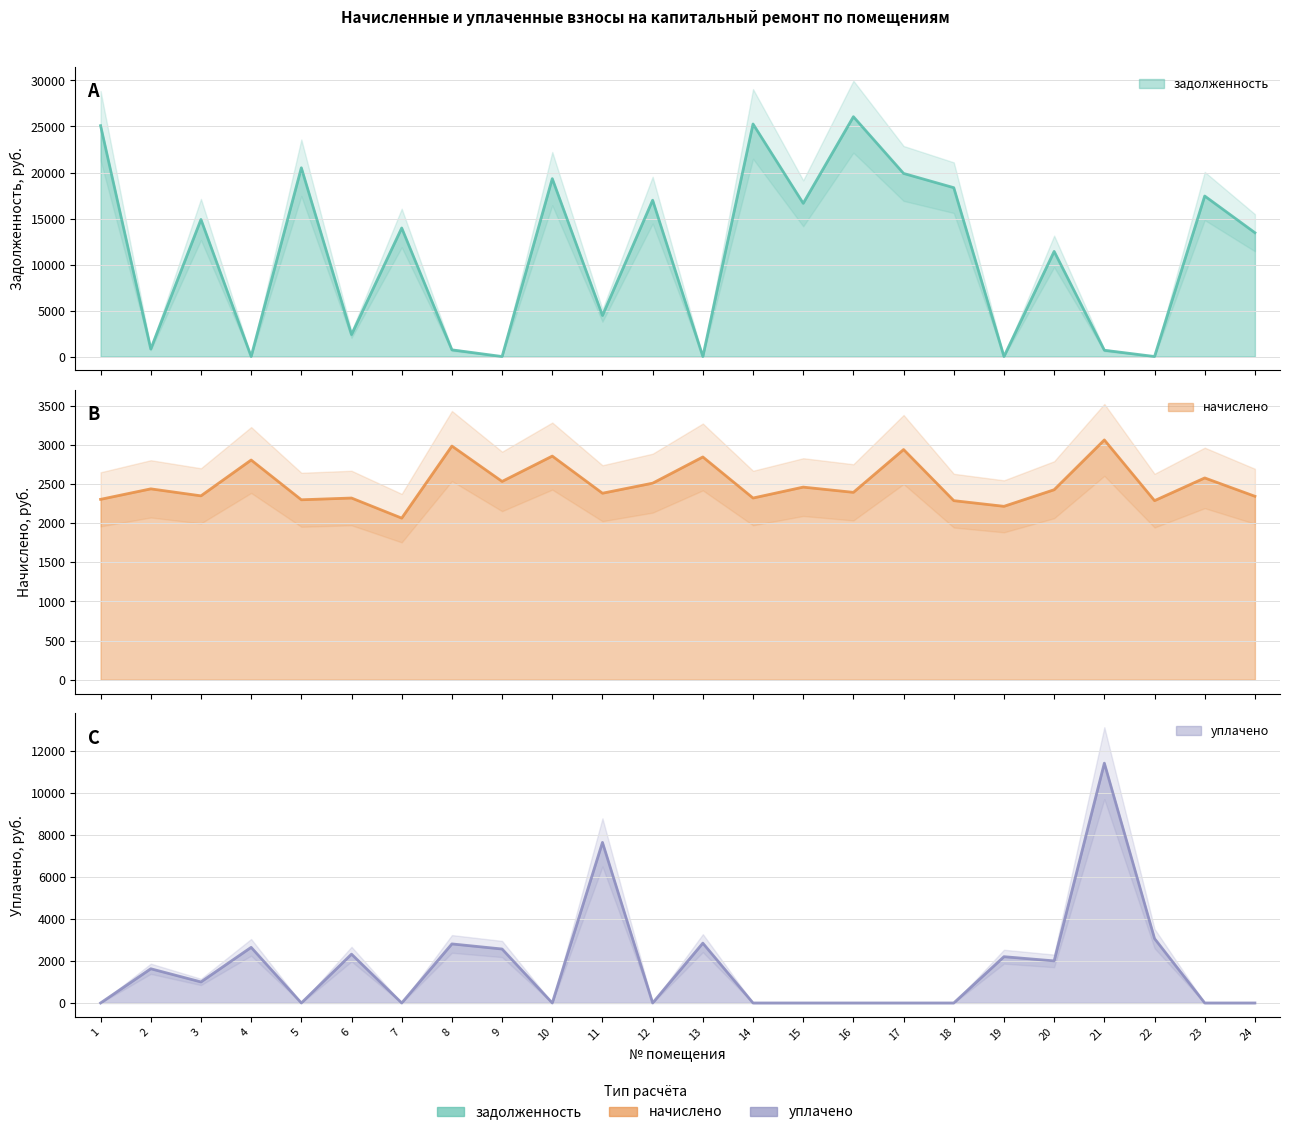

What is the average value of the задолженность series?

11183.8